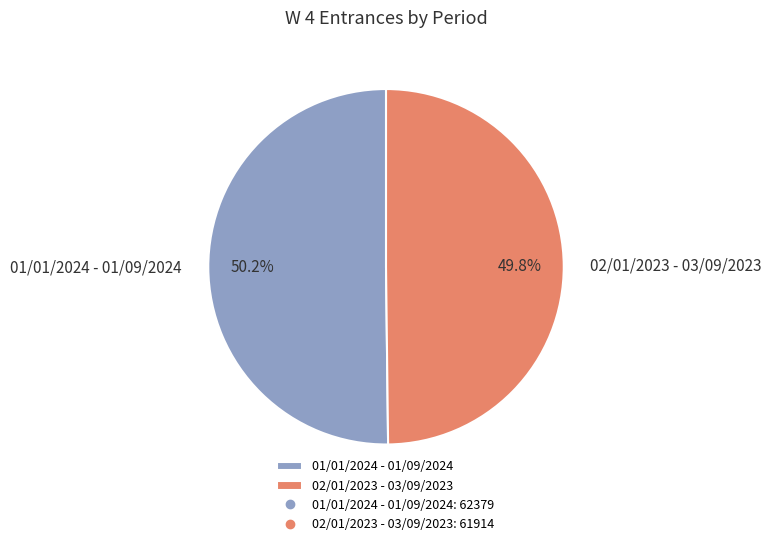

Is there any slice that represents more than half of the pie?

Yes